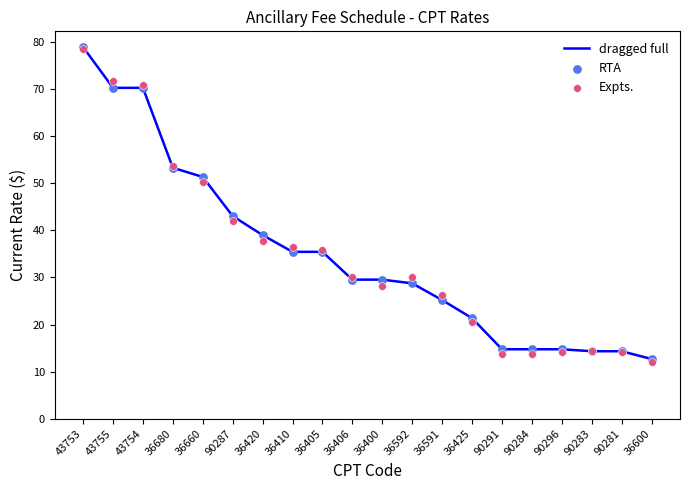

At which category is the sum across all series the highest?

43753